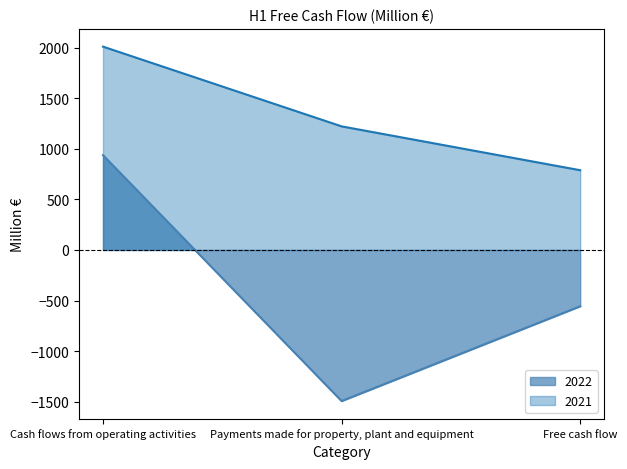

At which category is the sum across all series the highest?

Cash flows from operating activities